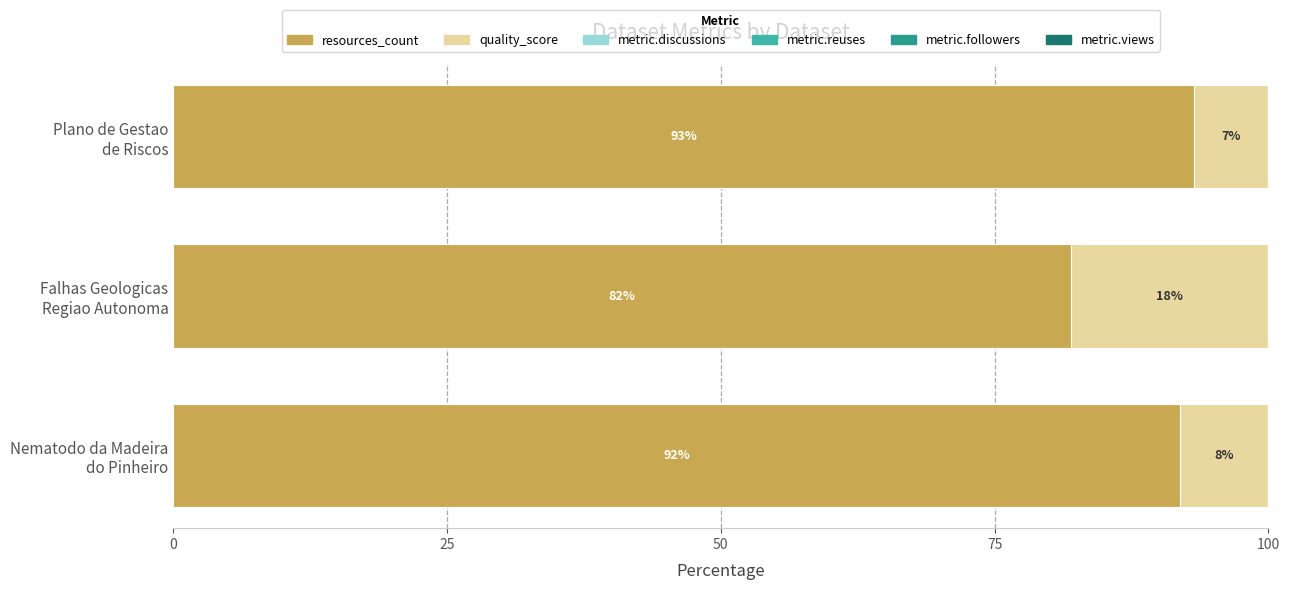

What is the sum of all resources_count values?

267.0